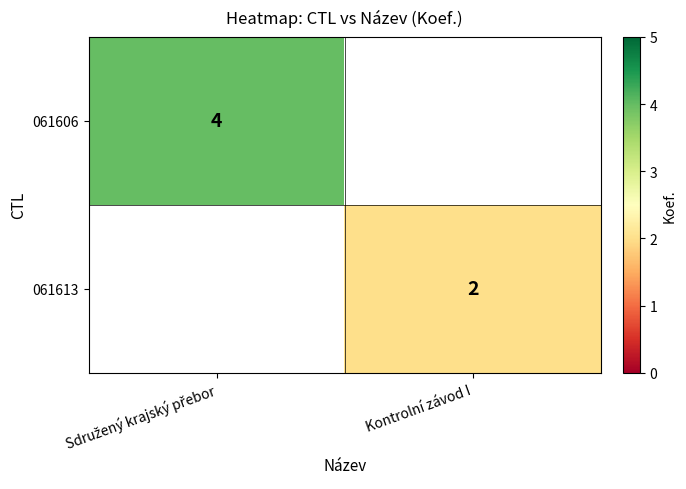

The value of 061613 at Kontrolní závod I is 2. True or false?

True